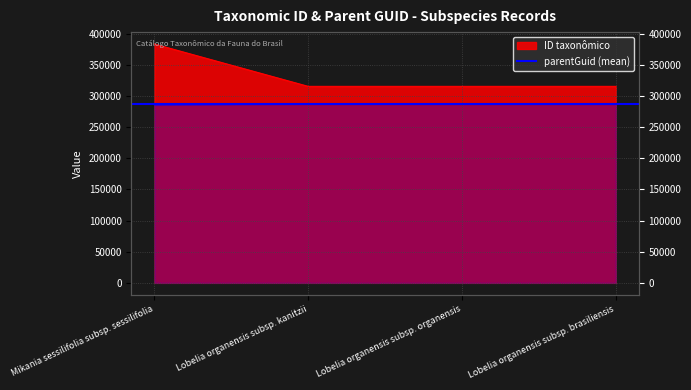

What is the sum of all ID taxonômico values?

1328889